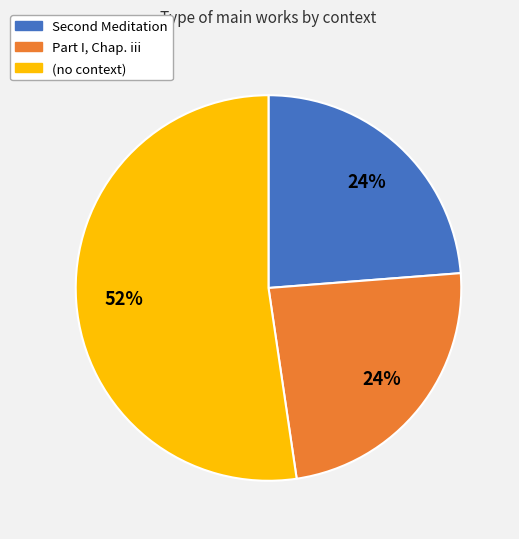

Is it true that Part I, Chap. iii is 24% of the pie?

True